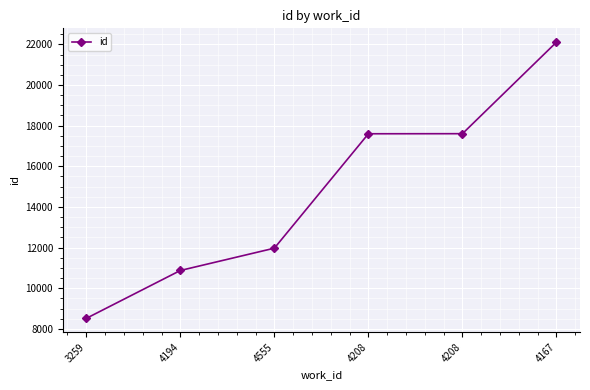

What is the label of the 6th point from the left?

4167